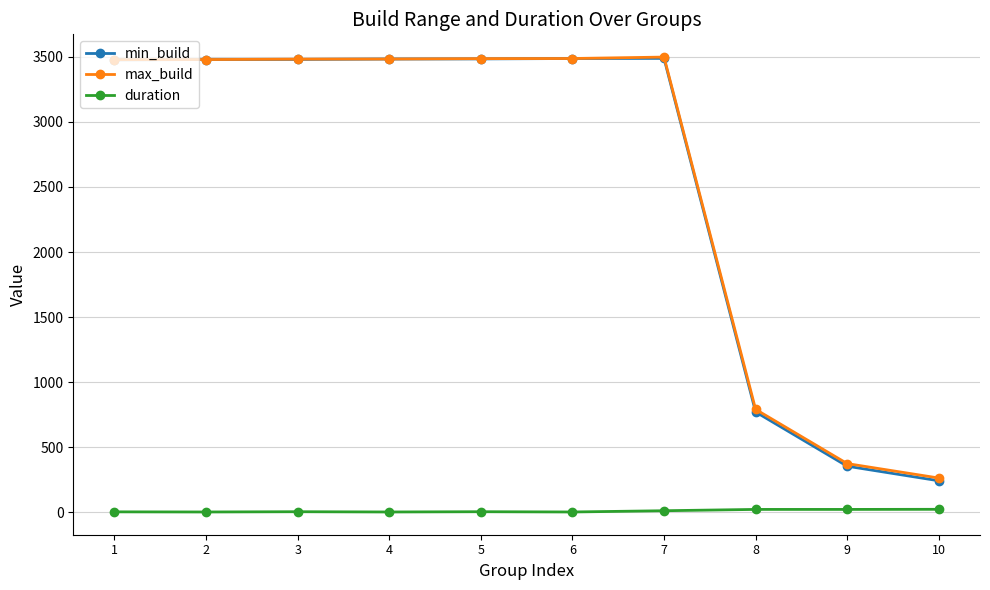

How many data points does each series have?

10